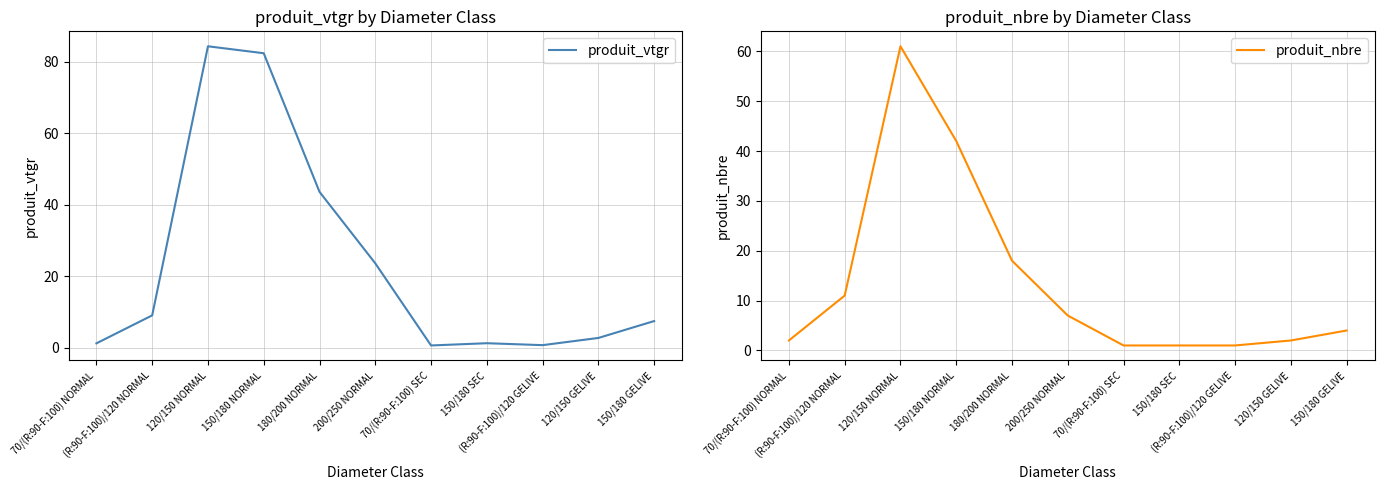

At which label does produit_nbre first exceed 4?

(R:90-F:100)/120 NORMAL